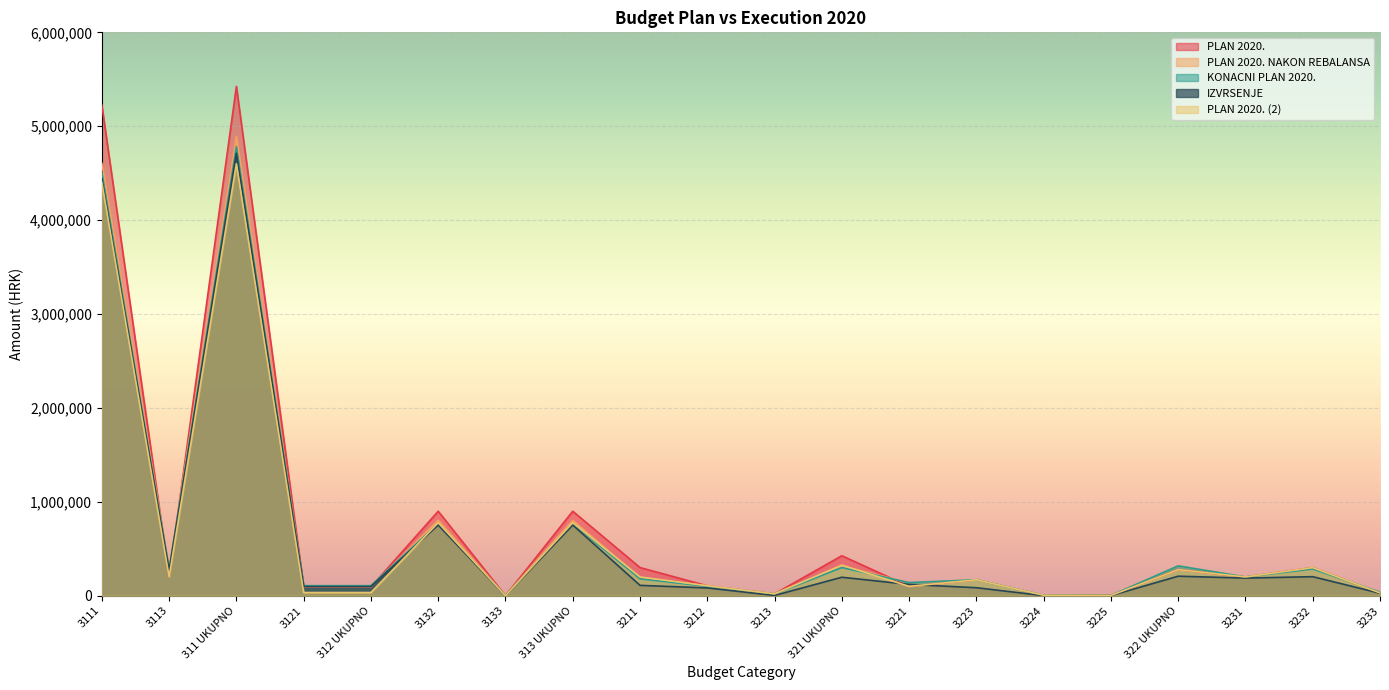

How many values in the PLAN 2020. NAKON REBALANSA series are below 190000?

10